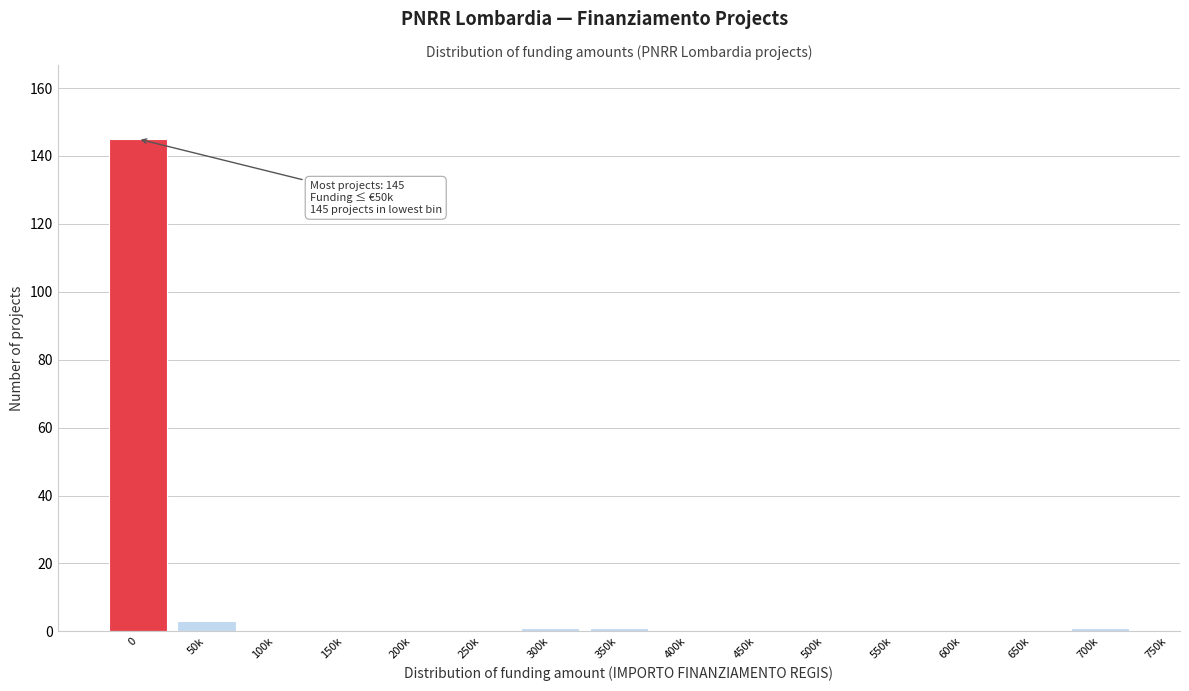

Reading left to right, extract all data points from this chart.

0=145	50k=3	100k=0	150k=0	200k=0	250k=0	300k=1	350k=1	400k=0	450k=0	500k=0	550k=0	600k=0	650k=0	700k=1